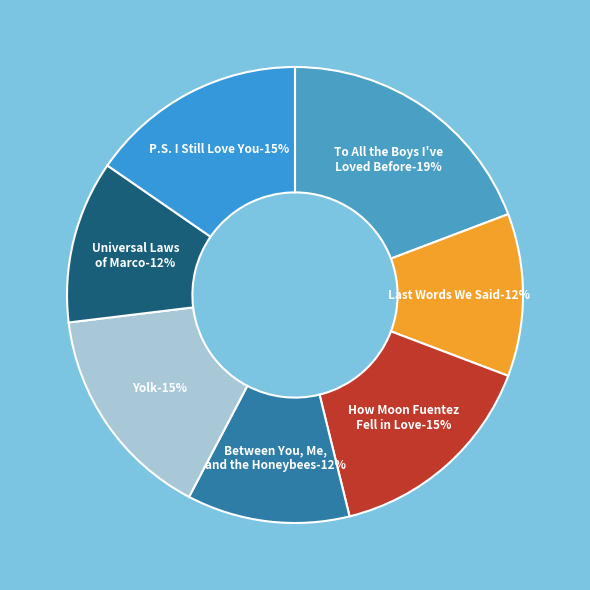

Is it true that Universal Laws of Marco is 1% of the pie?

False